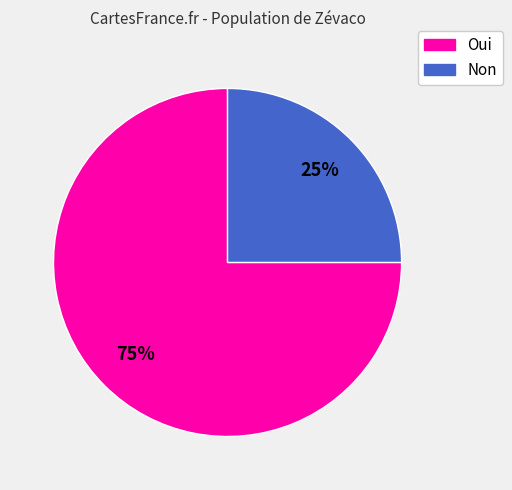

To the nearest percent, what is the average slice percentage?

50%